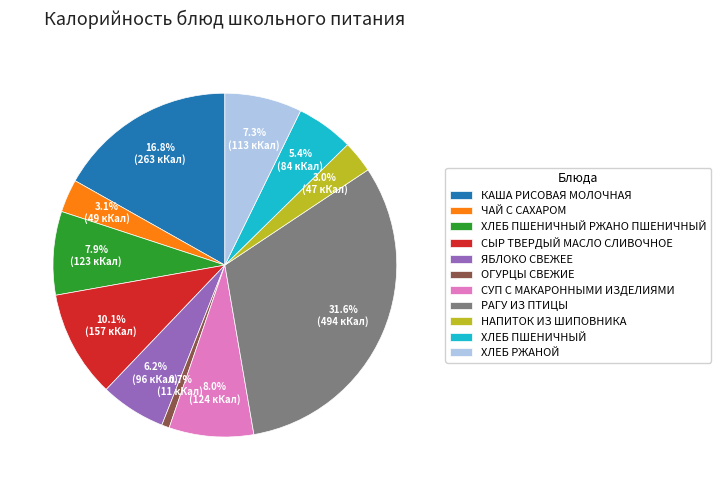

What is the total percentage of ХЛЕБ ПШЕНИЧНЫЙ and ЧАЙ С САХАРОМ?

8.5%